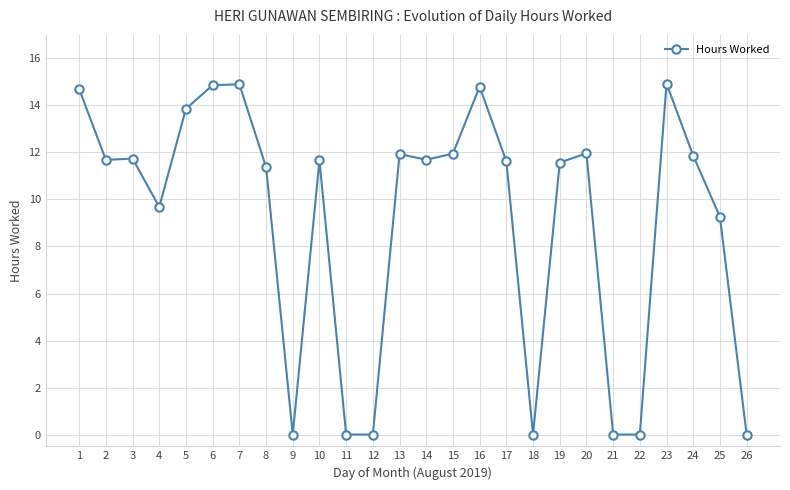

What is the greatest value displayed?

14.9